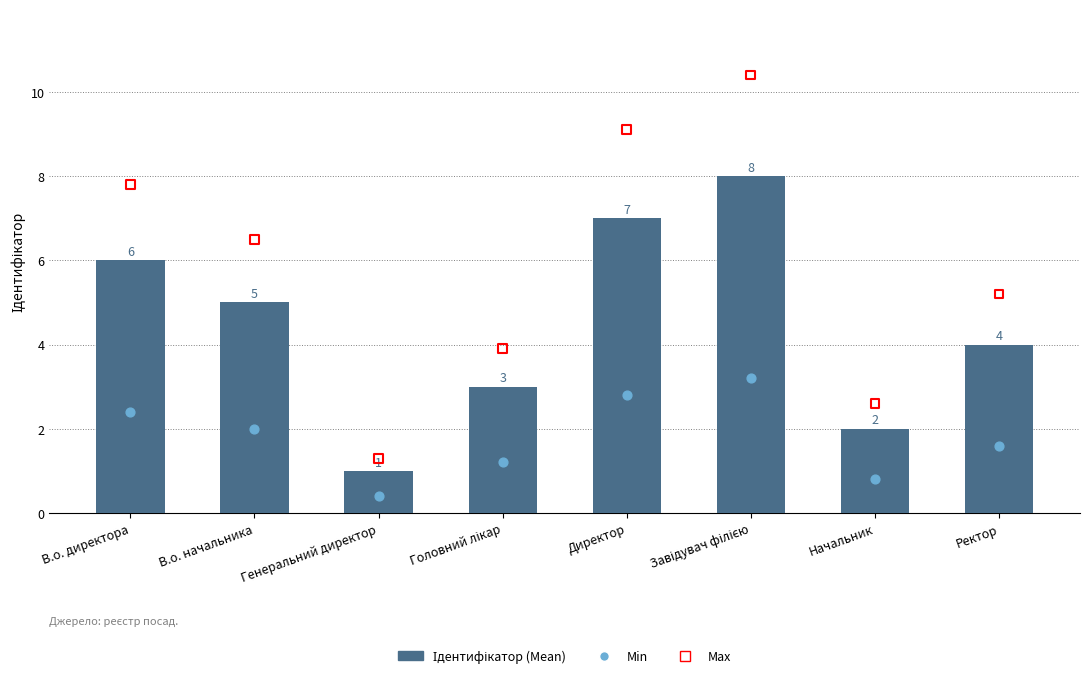

Which series reaches the maximum Y coordinate?

Max